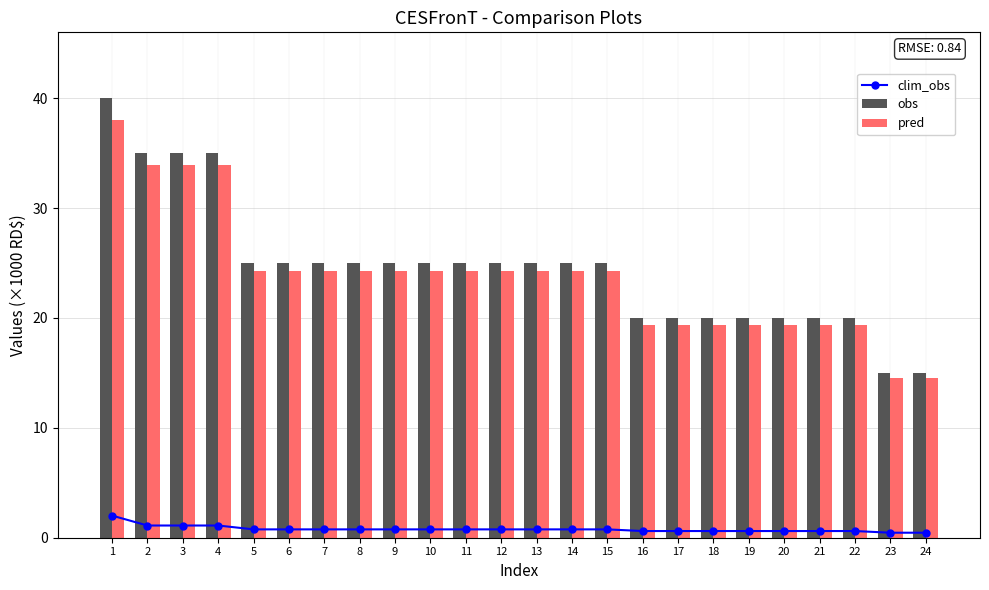

List the labels in order of clim_obs value, smallest first.

23, 24, 16, 17, 18, 19, 20, 21, 22, 5, 6, 7, 8, 9, 10, 11, 12, 13, 14, 15, 2, 3, 4, 1